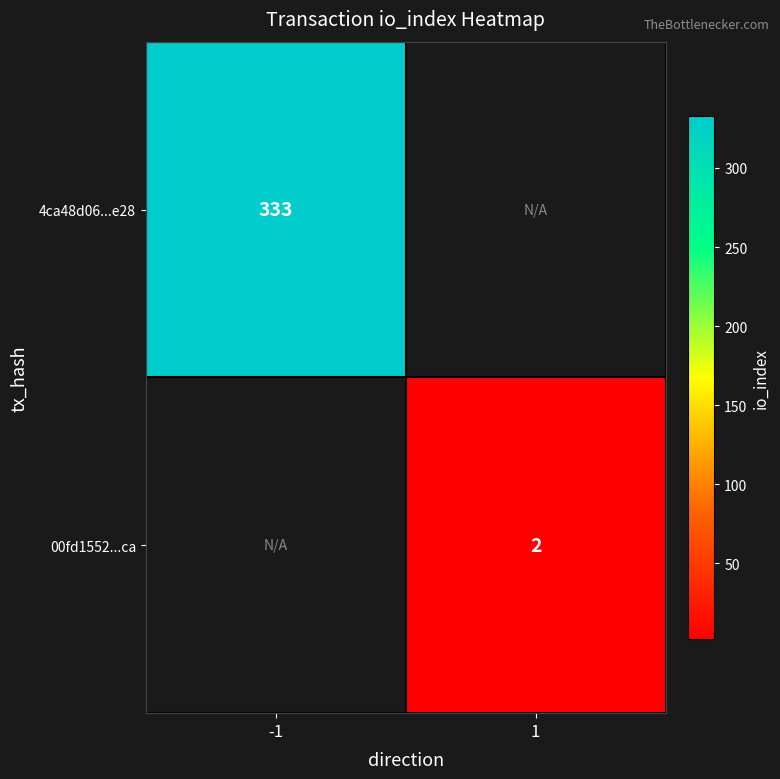

At how many categories does at least one series exceed 39?

1